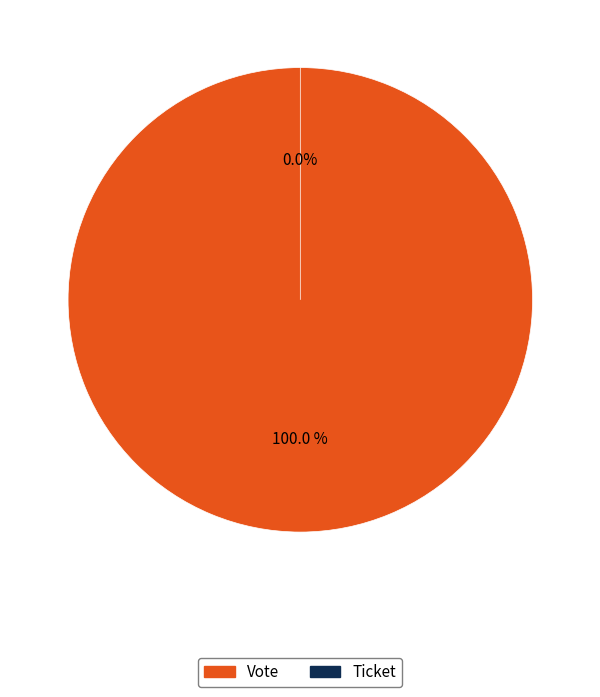

Does Ticket account for over 50% of the chart?

No